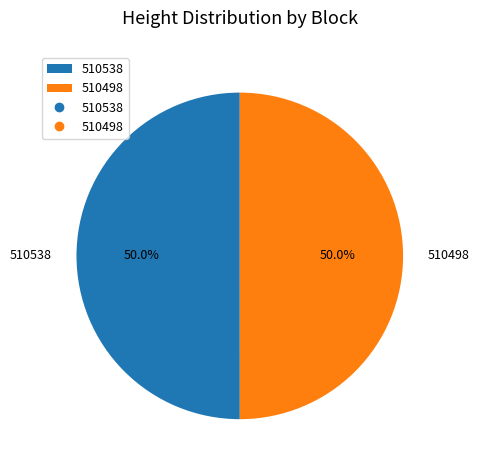

Do 510498 and 510538 together represent more than half of the pie?

Yes